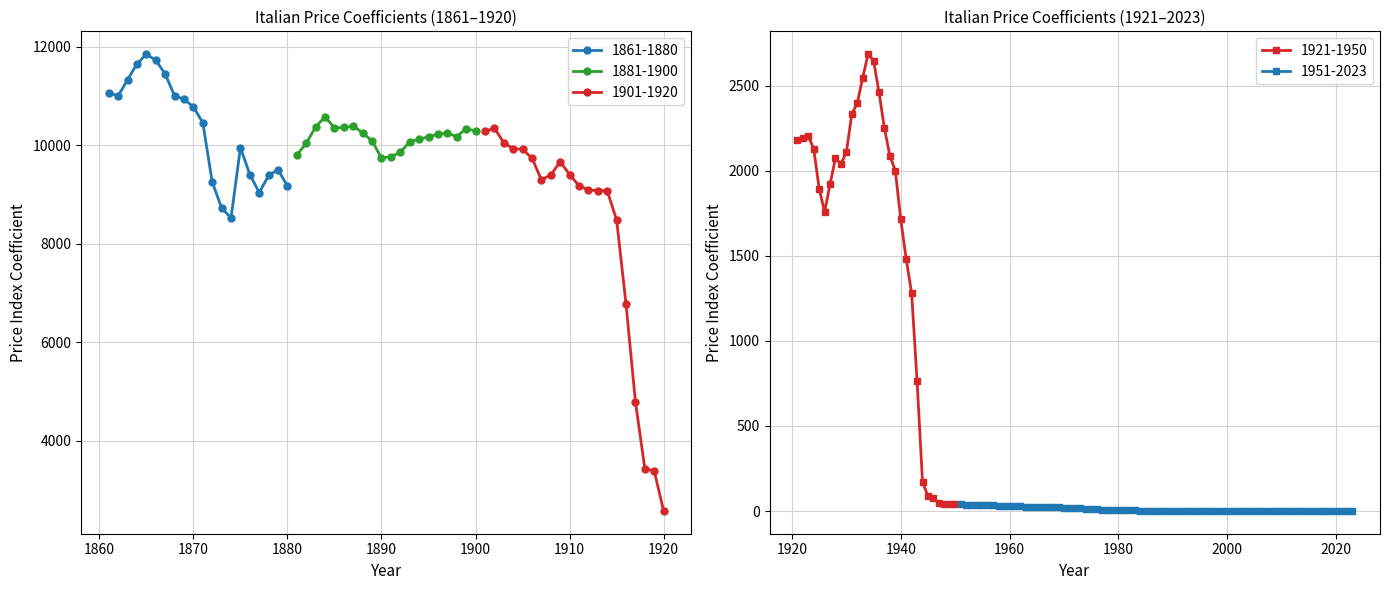

What is the sum of the 1881-1900 values at 1876 and 1863?

20602.0